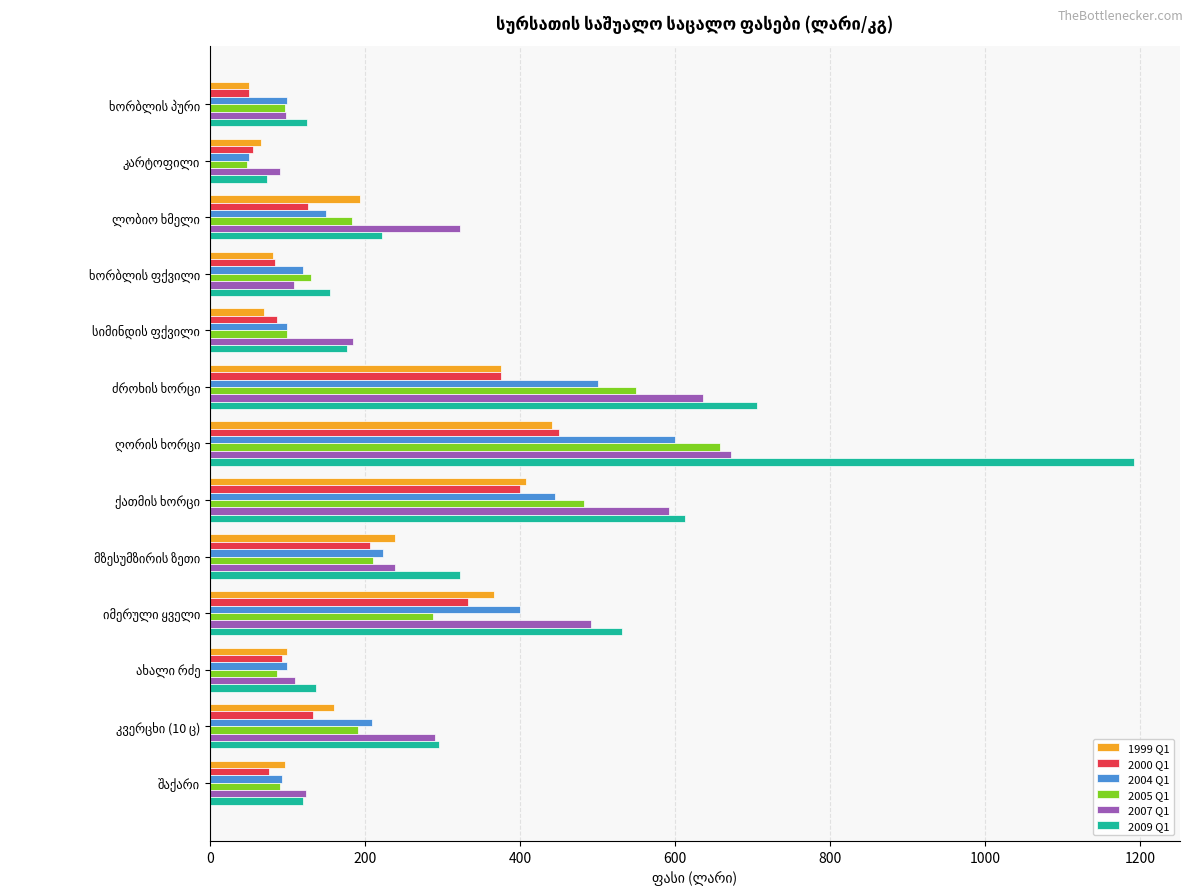

Which series has the largest range (max minus min)?

2009 Q1